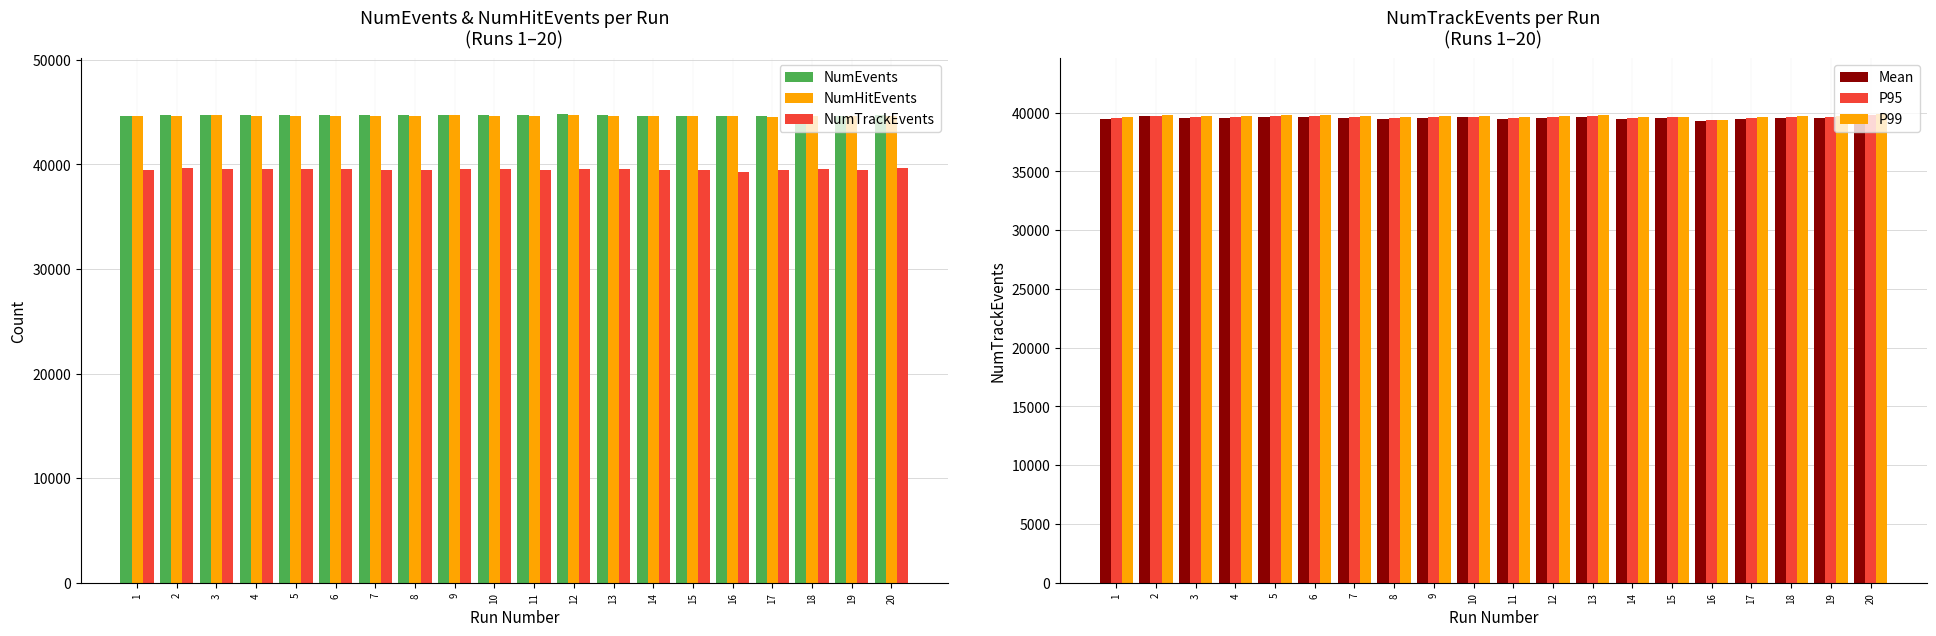

What is the total value across all series at 16?

246428